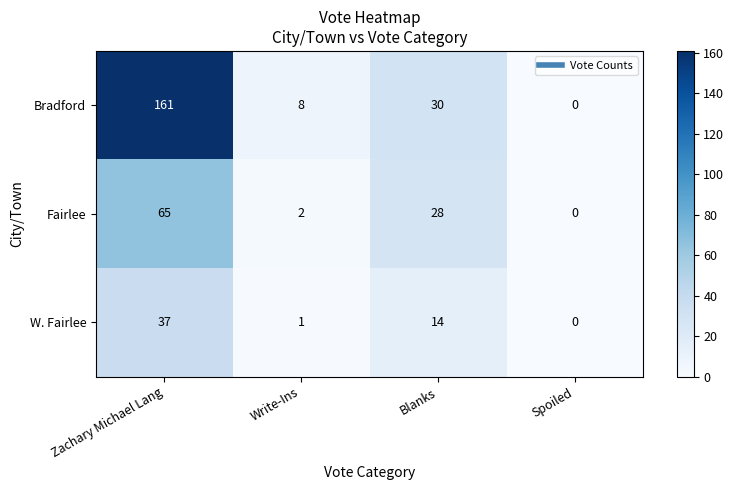

Which category has the lowest value across all series?

Spoiled